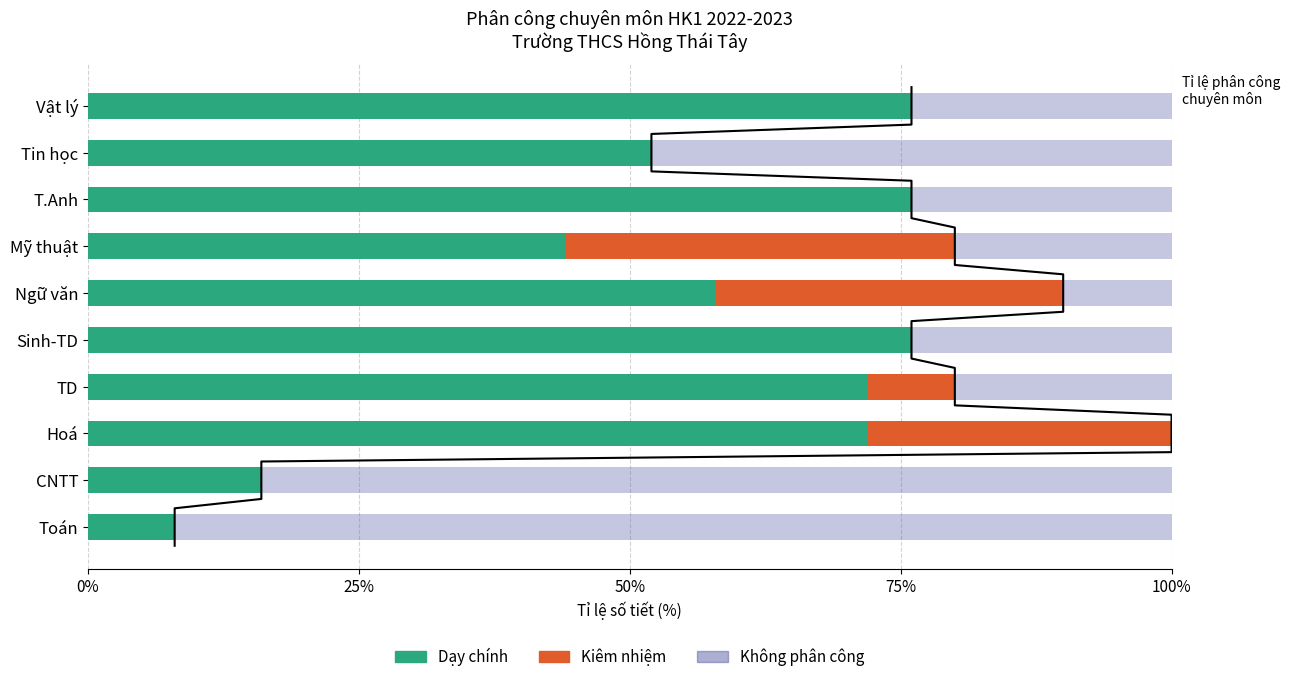

Is it true that Kiêm nhiệm equals -23.6 at Sinh-TD?

False